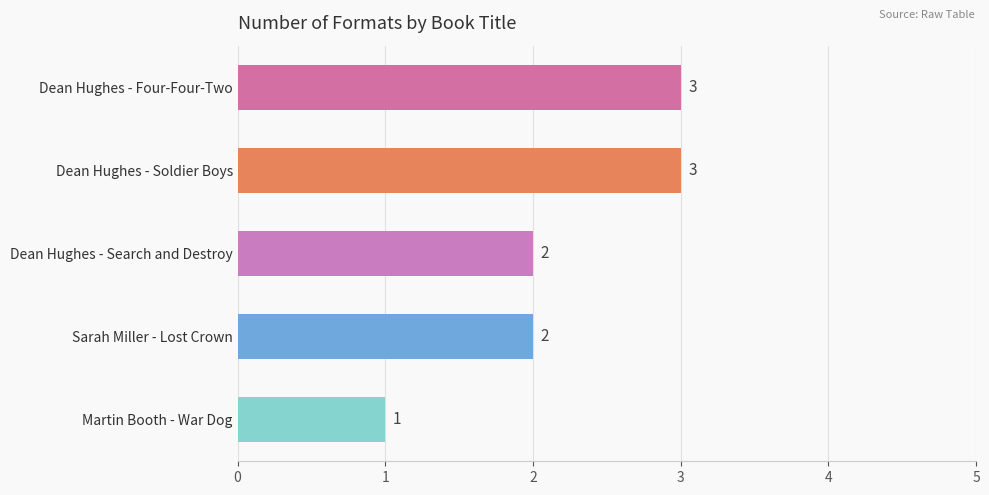

What is the label of the 5th bar from the top?

Martin Booth - War Dog